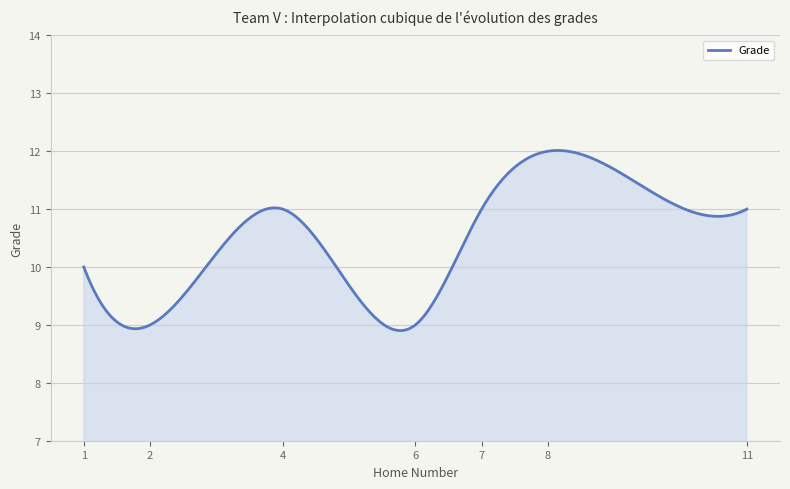

What is the smallest value displayed?

8.9